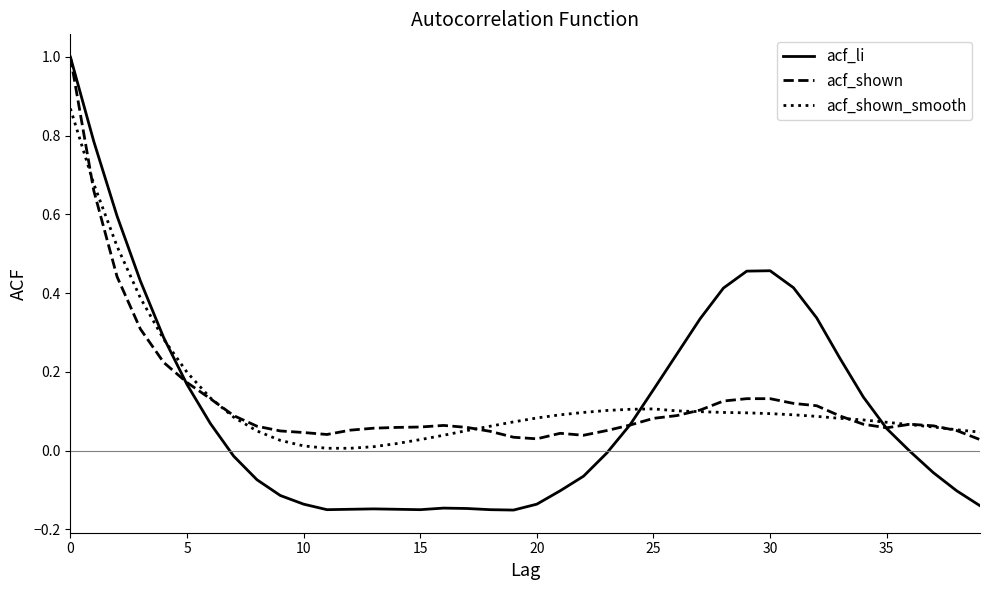

Which series has the widest spread of values?

acf_li